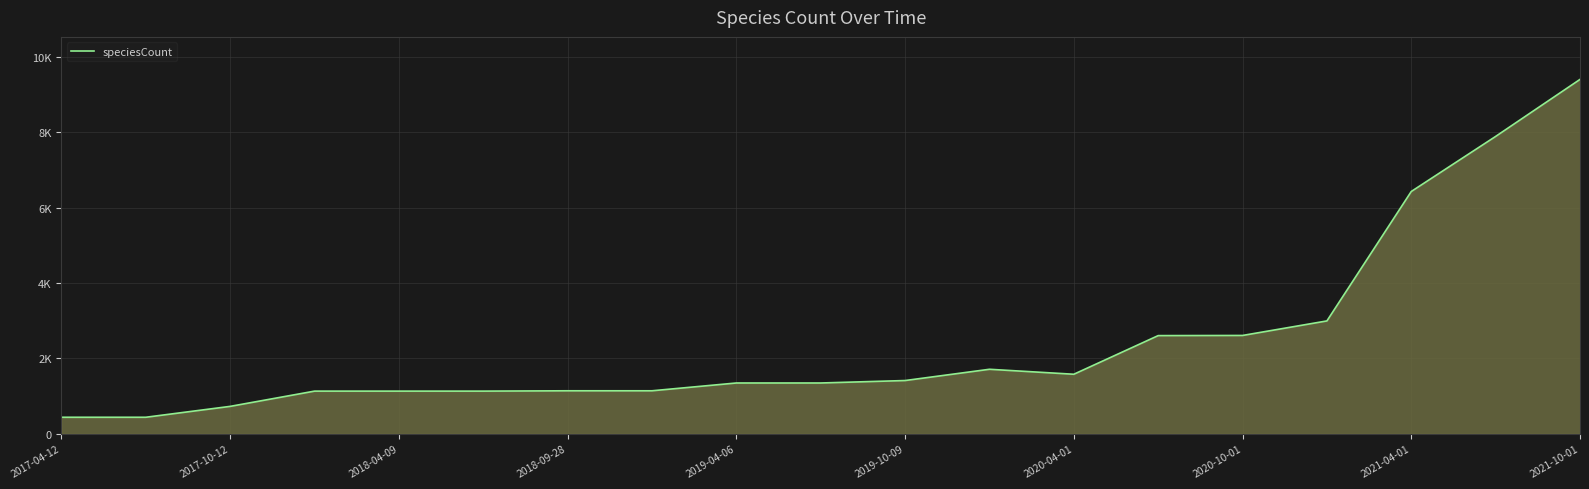

How many interior local valleys (lower than both neighbors) does the data have?

1